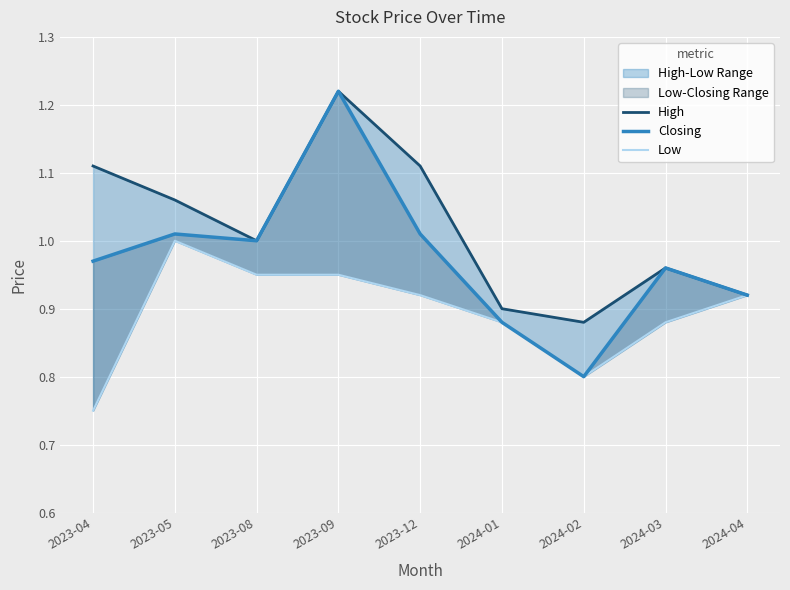

What is the label of the 4th point from the left?

2023-09